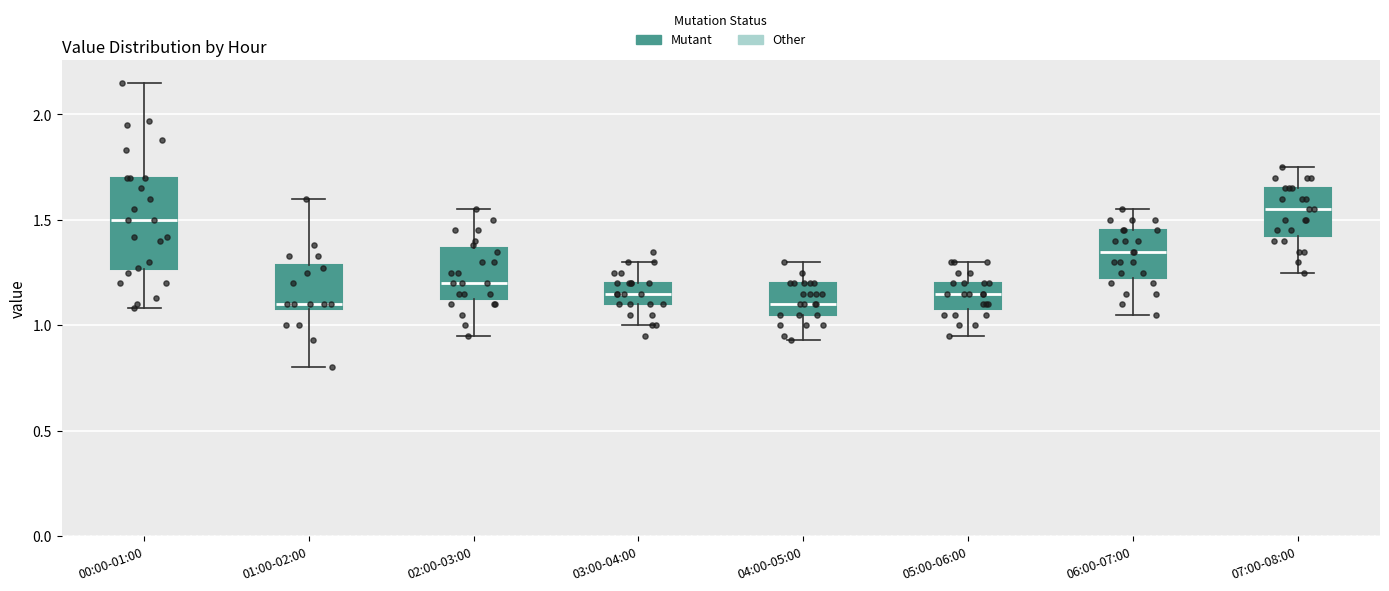

Where does the median line of the box for 00:00-01:00 sit on the y-axis? The values are not printed on the chart, so give them approximately, as read against the axis.

1.50